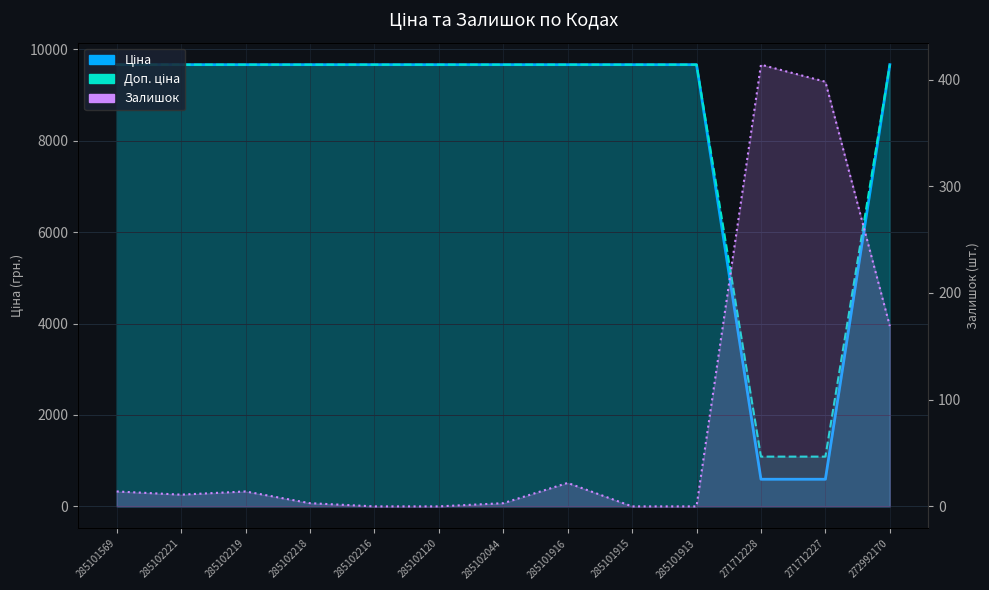

Reading right to left, extract all data points from this chart.

Ціна: 9664.7	593.8	593.8	9664.7	9664.7	9664.7	9664.7	9664.7	9664.7	9664.7	9664.7	9664.7	9664.7
Доп. ціна: 9664.7	1088.8	1088.8	9664.7	9664.7	9664.7	9664.7	9664.7	9664.7	9664.7	9664.7	9664.7	9664.7
Залишок: 169.0	398.0	414.0	0.0	0.0	22.0	3.0	0.0	0.0	3.0	14.0	11.0	14.0